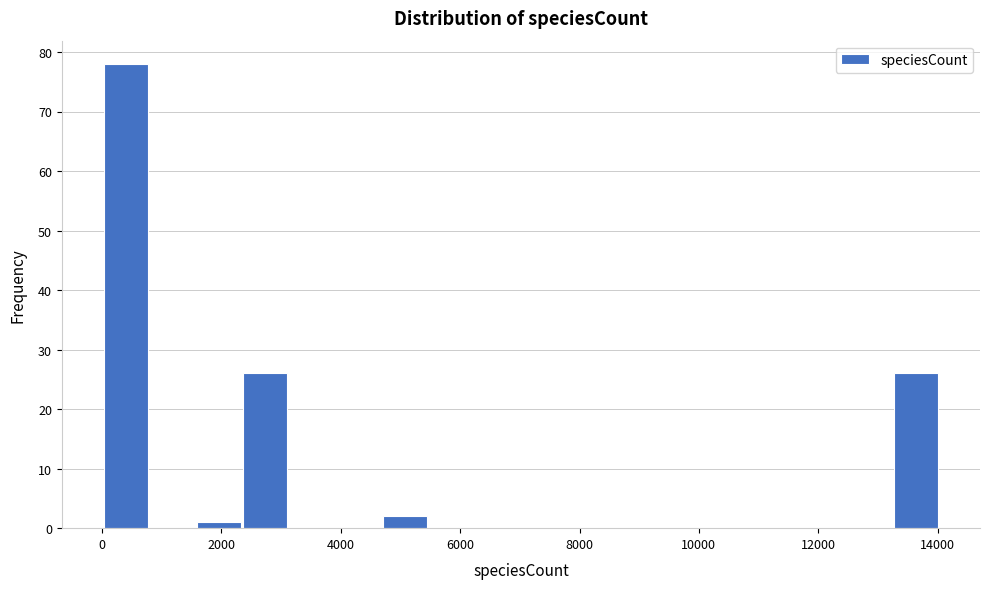

Around what value on the x-axis is the tallest bar? Give the approximate position of its centre, as read against the axis.

400